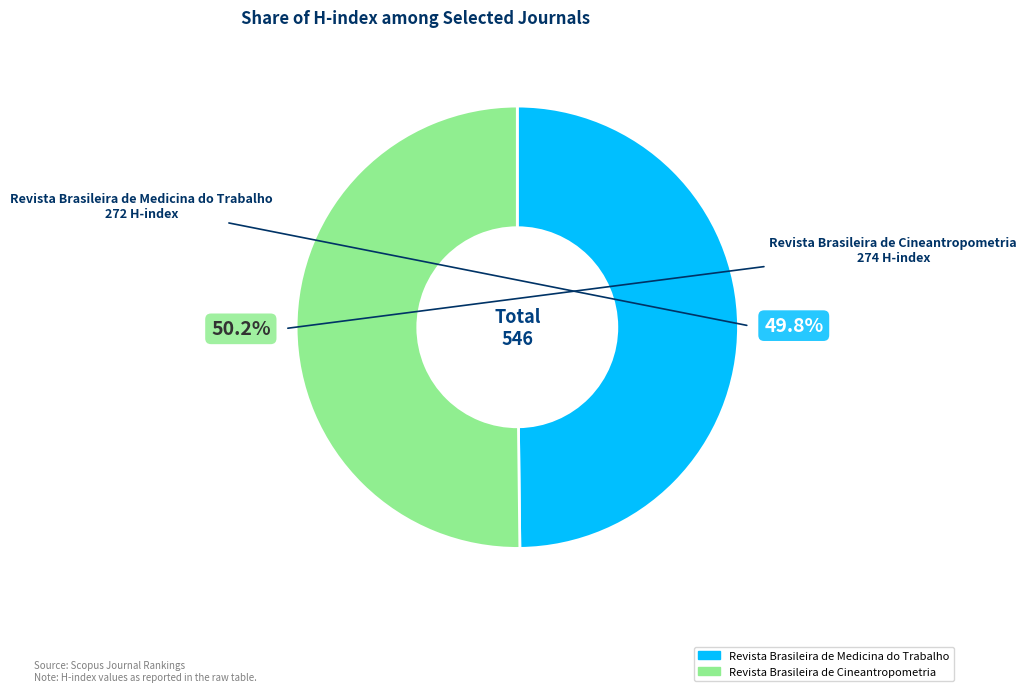

To the nearest percent, what is the combined percentage of Revista Brasileira de Medicina do Trabalho and Revista Brasileira de Cineantropometria?

100%